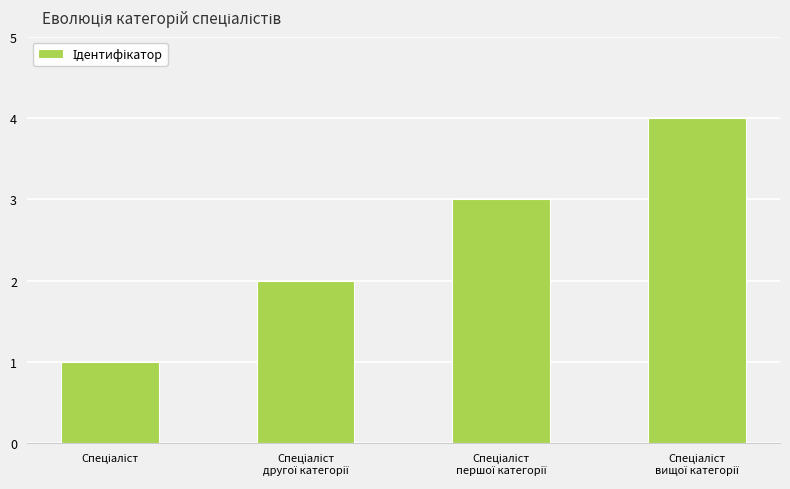

What is the difference between the maximum and minimum values?

3